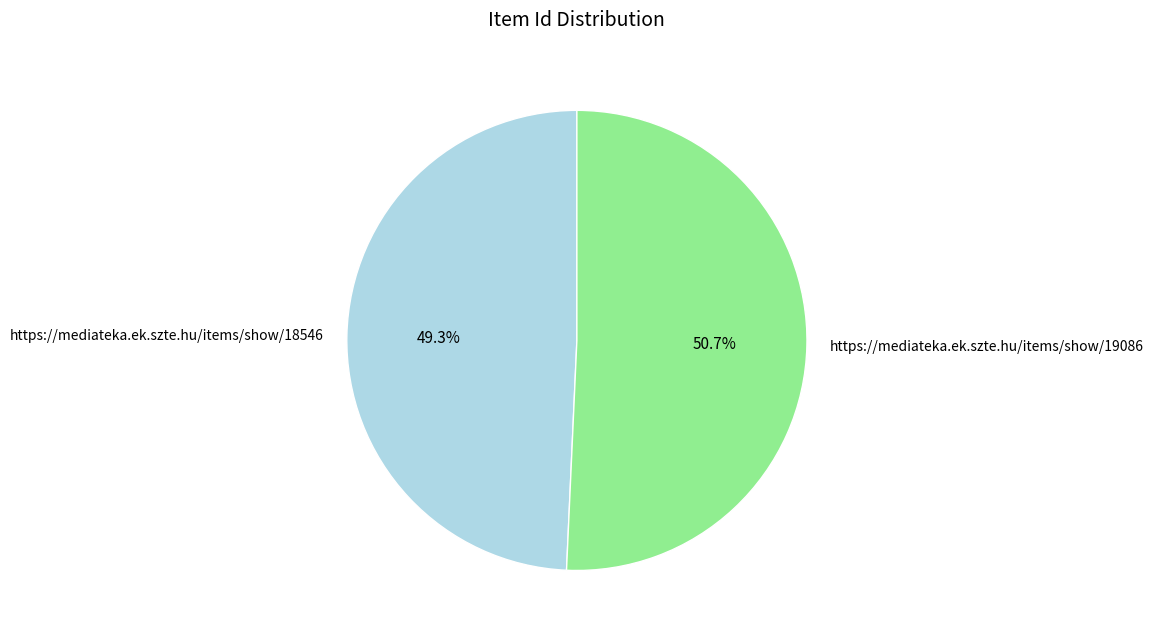

Is https://mediateka.ek.szte.hu/items/show/19086 the majority of the pie?

Yes